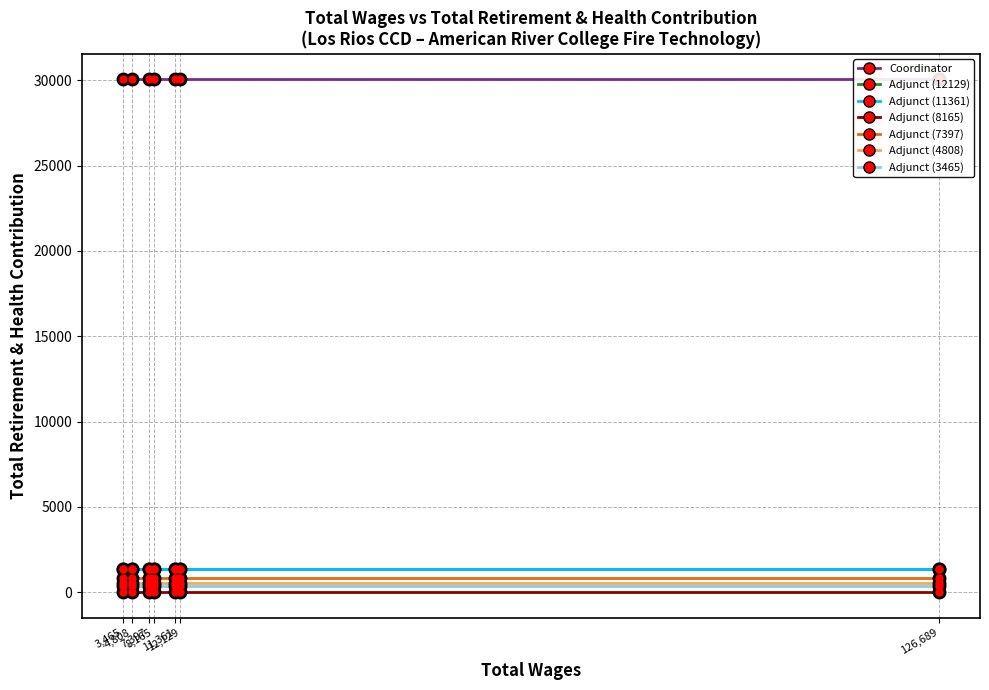

Is it true that the value at Adjunct (4808) is 516?

True